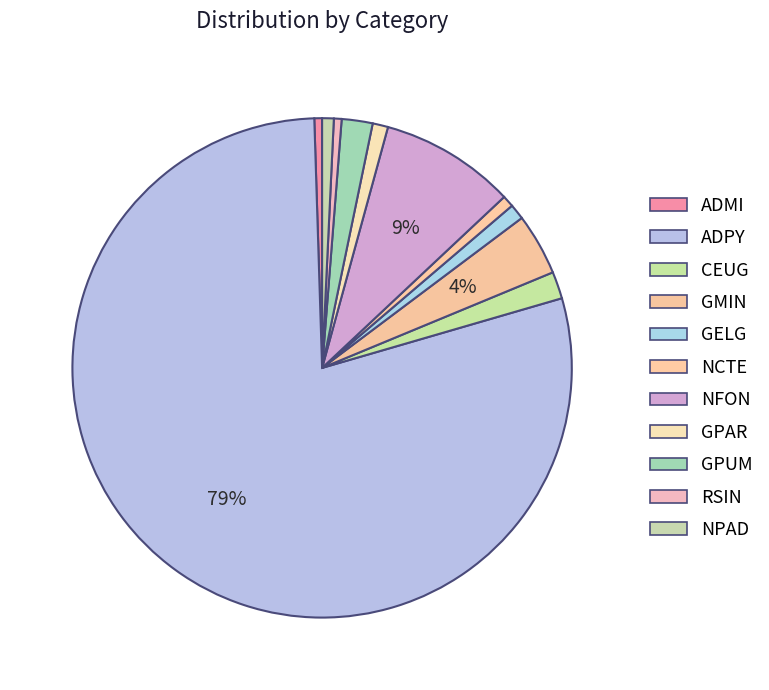

What percentage do ADMI and RSIN together represent?

1.0%